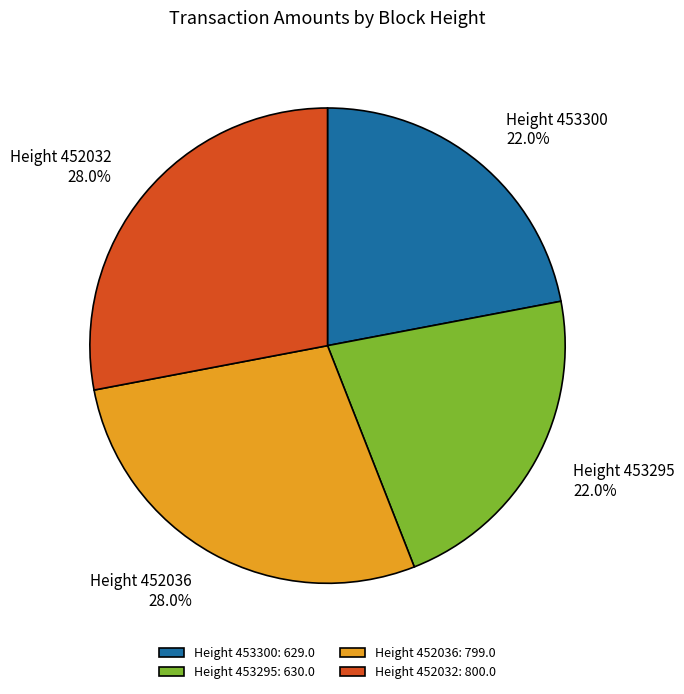

Between Height 453295: 630.0 and Height 452036: 799.0, which is larger?

Height 452036: 799.0